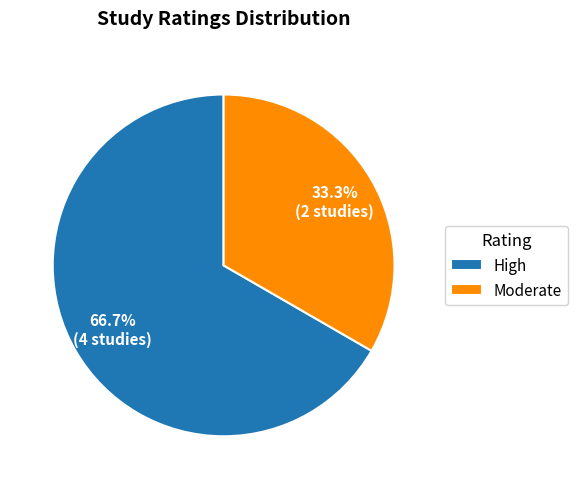

What is the largest slice in the pie chart?

High